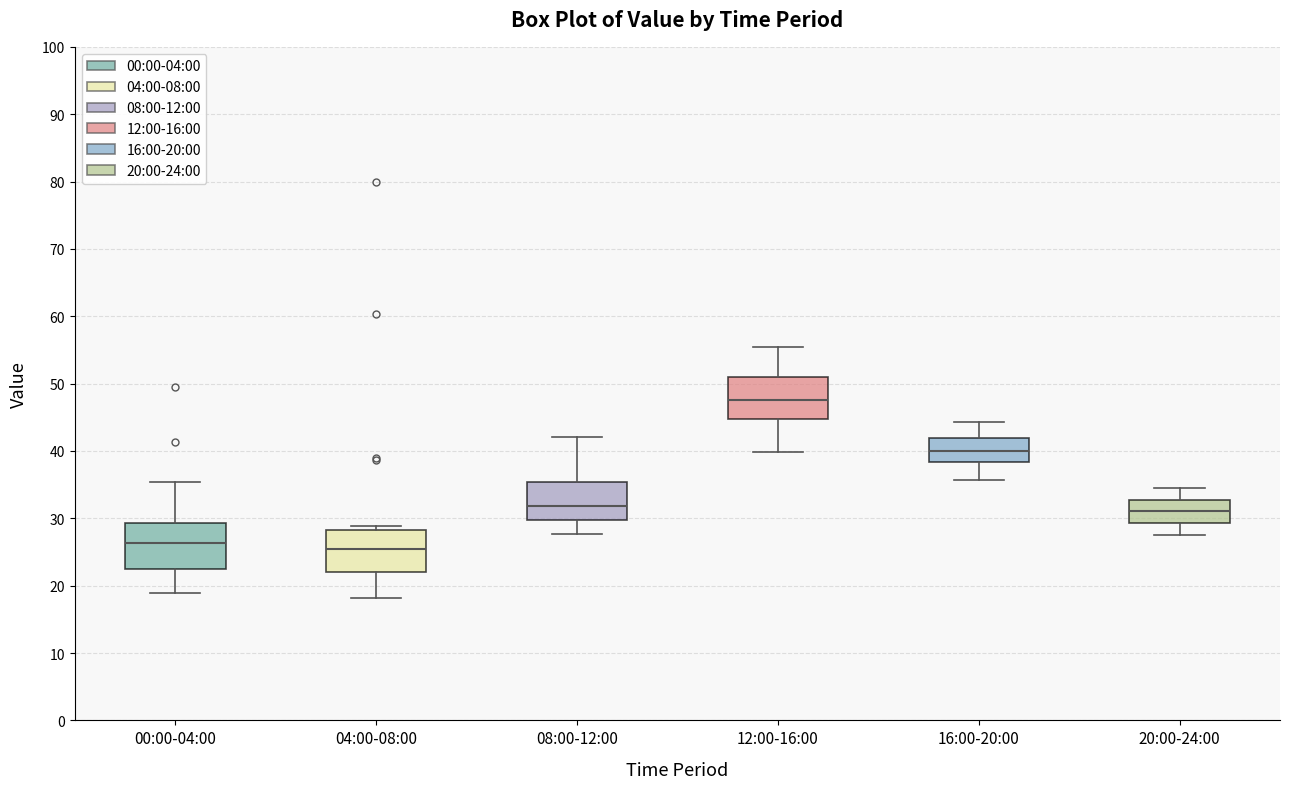

Reading left to right, transcribe this box plot: for each box, give where its median line is, the range the box spans, and where its two whiskers end, as read against the y-axis. The values are not printed on the chart, so give them approximately, as read against the axis.

00:00-04:00: median 26, box 23 to 29, whiskers 19 to 35
04:00-08:00: median 25, box 22 to 28, whiskers 18 to 29
08:00-12:00: median 32, box 30 to 35, whiskers 28 to 42
12:00-16:00: median 48, box 45 to 51, whiskers 40 to 55
16:00-20:00: median 40, box 38 to 42, whiskers 36 to 44
20:00-24:00: median 31, box 29 to 33, whiskers 28 to 35